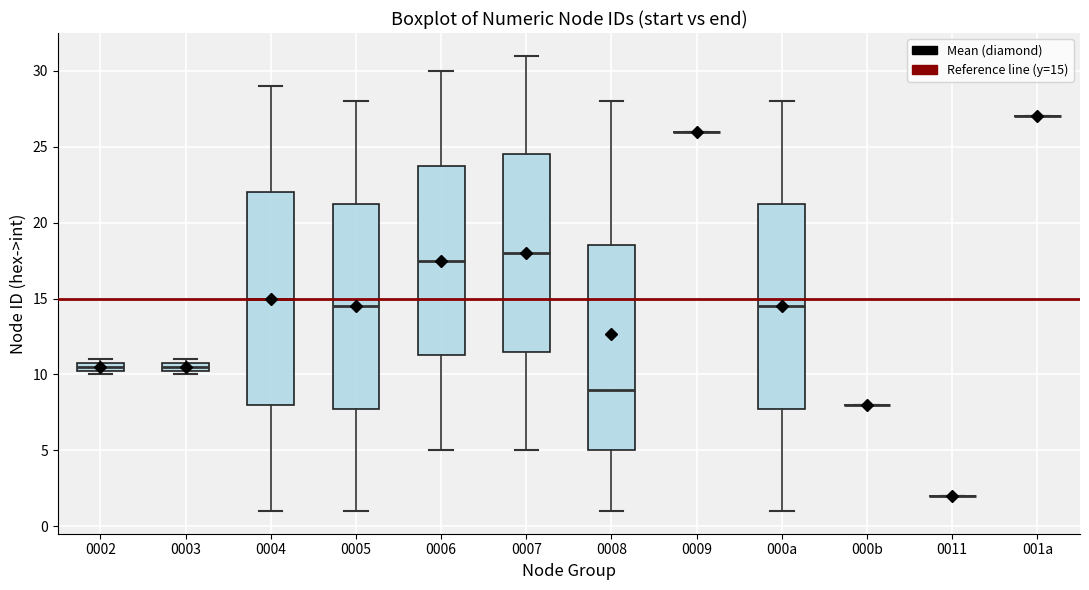

Comparing the boxes themselves (not the whiskers), which one is the tallest?

0004